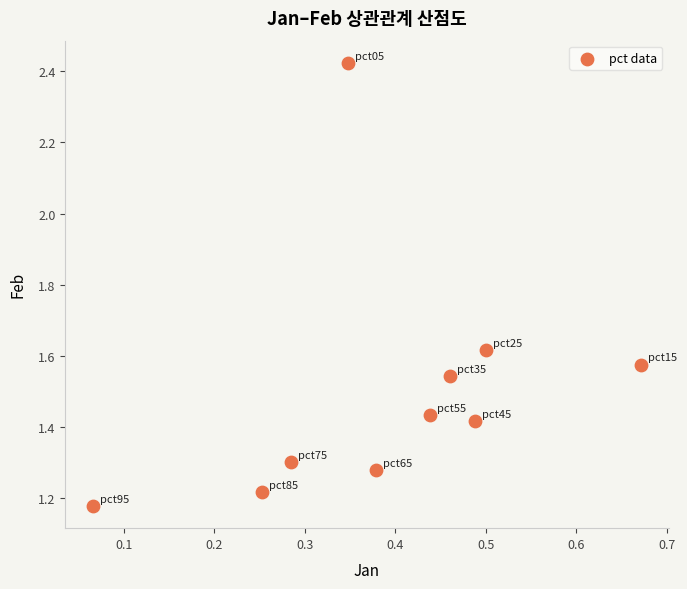

What is the range of X values (max minus min)?

0.6